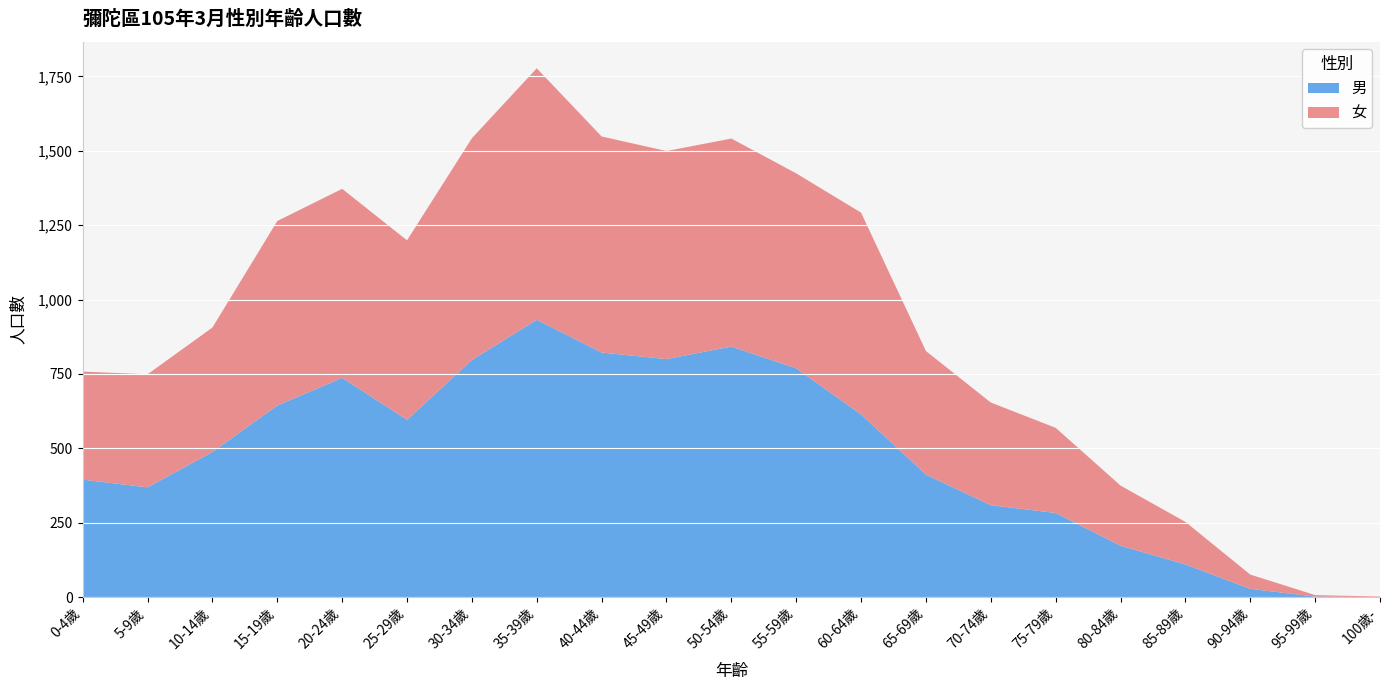

Reading left to right, transcribe all the data shown in this chart.

男: 395	369	488	644	737	596	797	932	822	800	842	769	614	412	309	283	173	110	28	2	0
女: 363	380	418	620	635	603	745	845	726	699	699	655	678	415	345	286	202	143	48	5	2